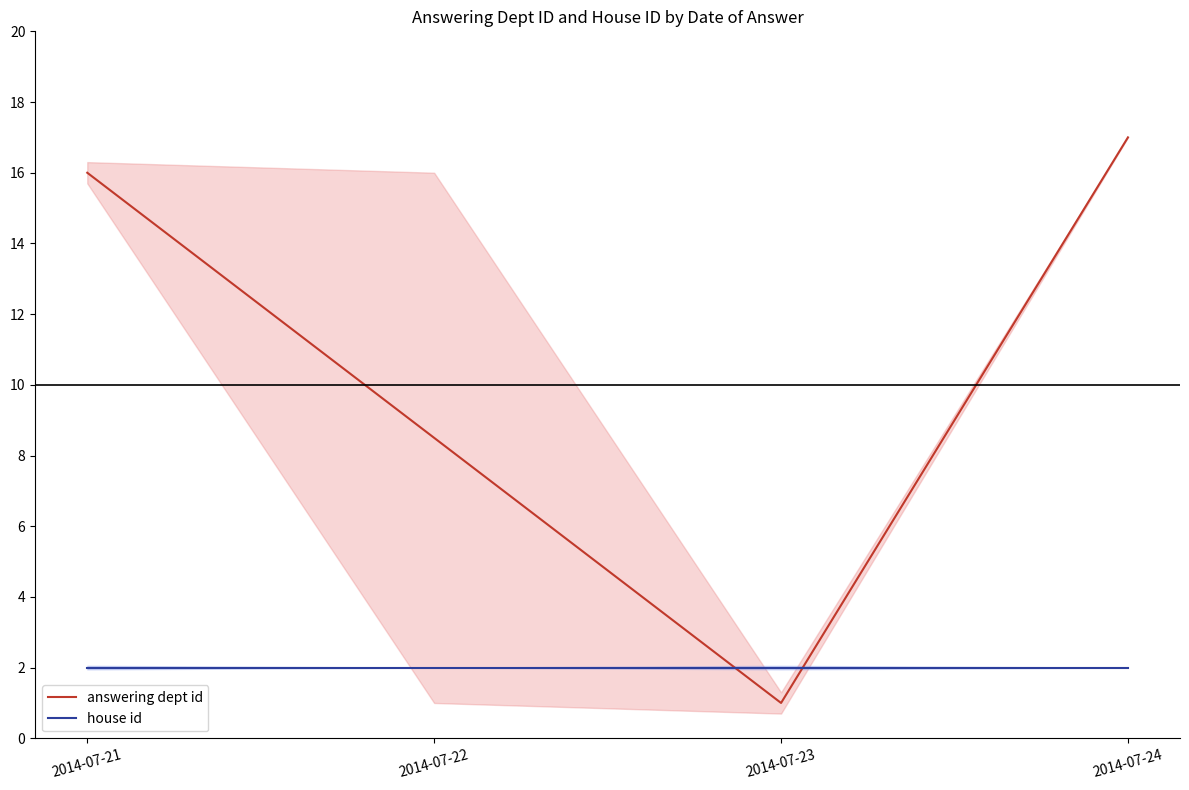

At 2014-07-22, list the series in order from smallest to largest.

house id, answering dept id